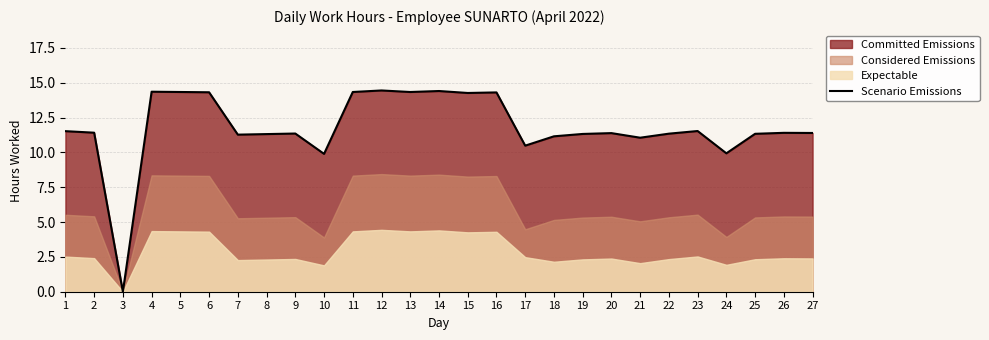

True or false: the data shows 3.2 at 22.

False